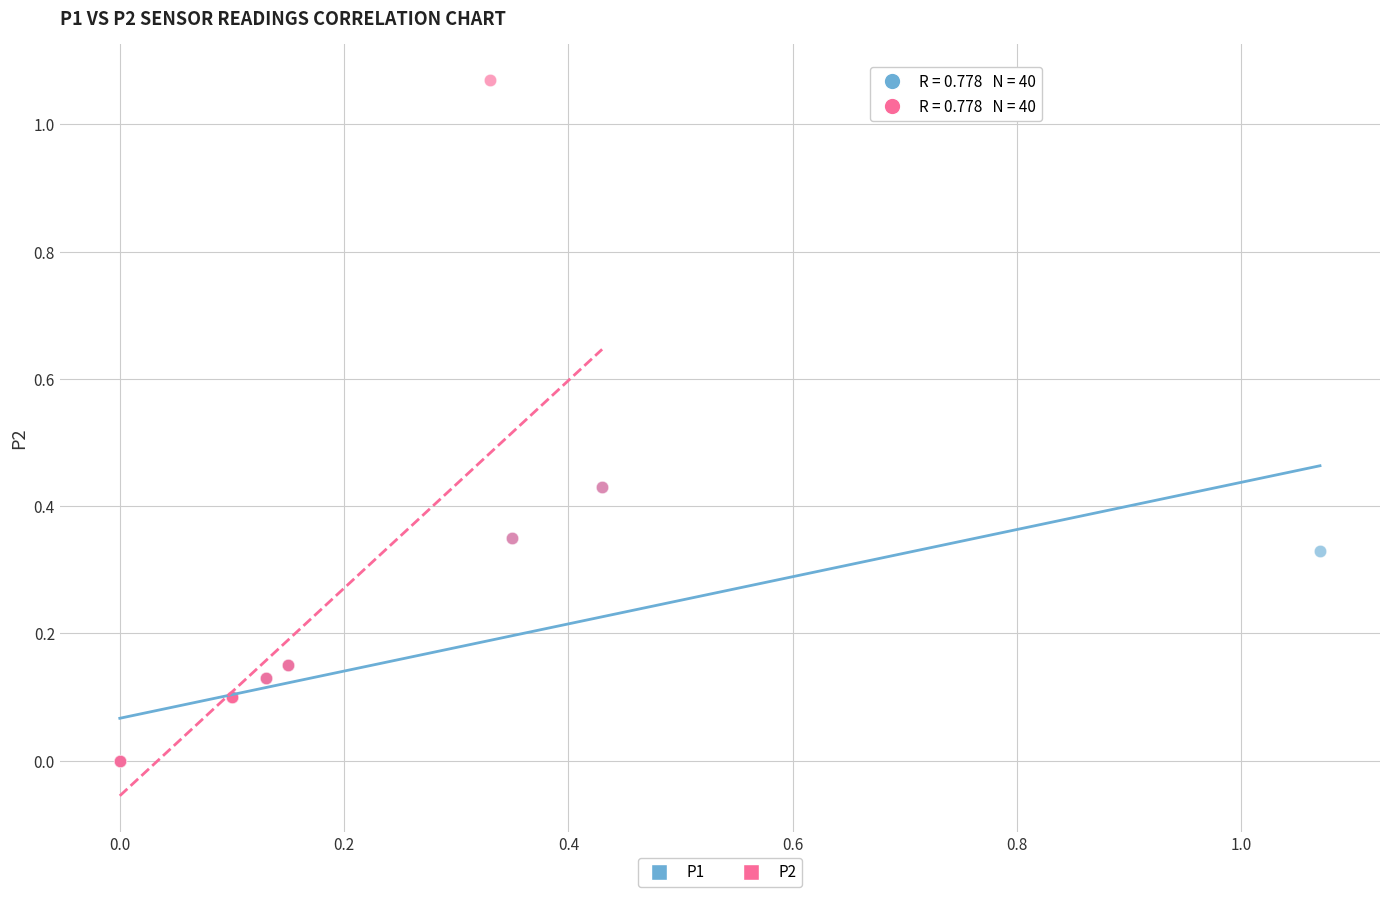

Which series has the largest Y range (max minus min)?

P2